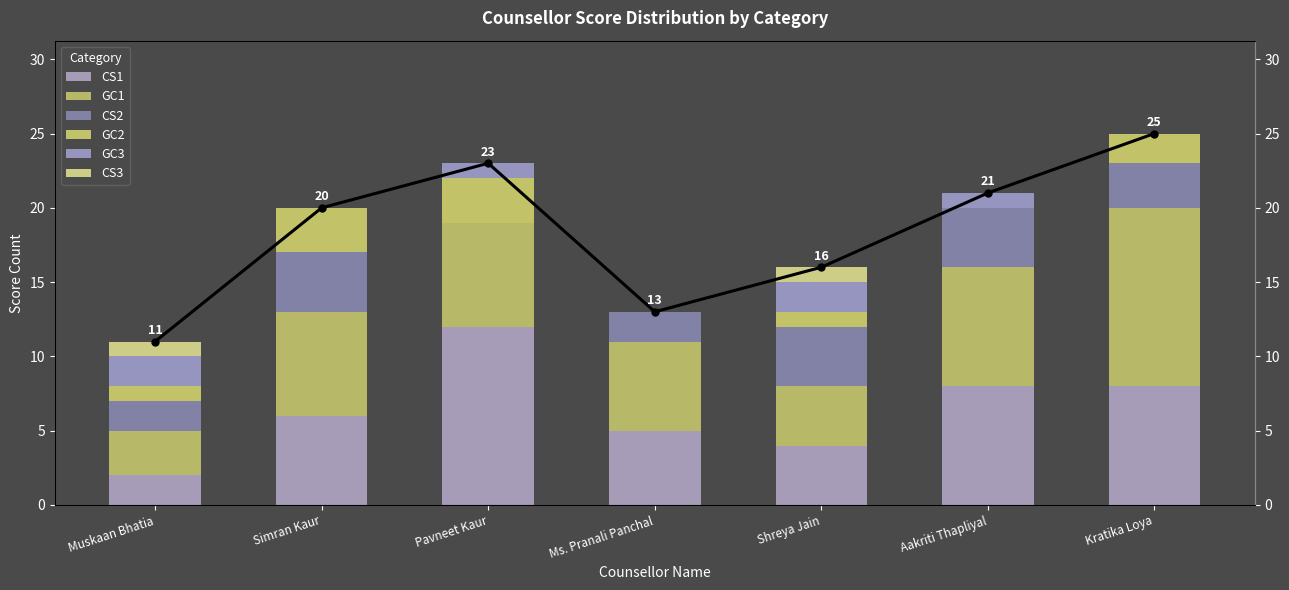

What value does the CS1 series have at Pavneet Kaur?

12